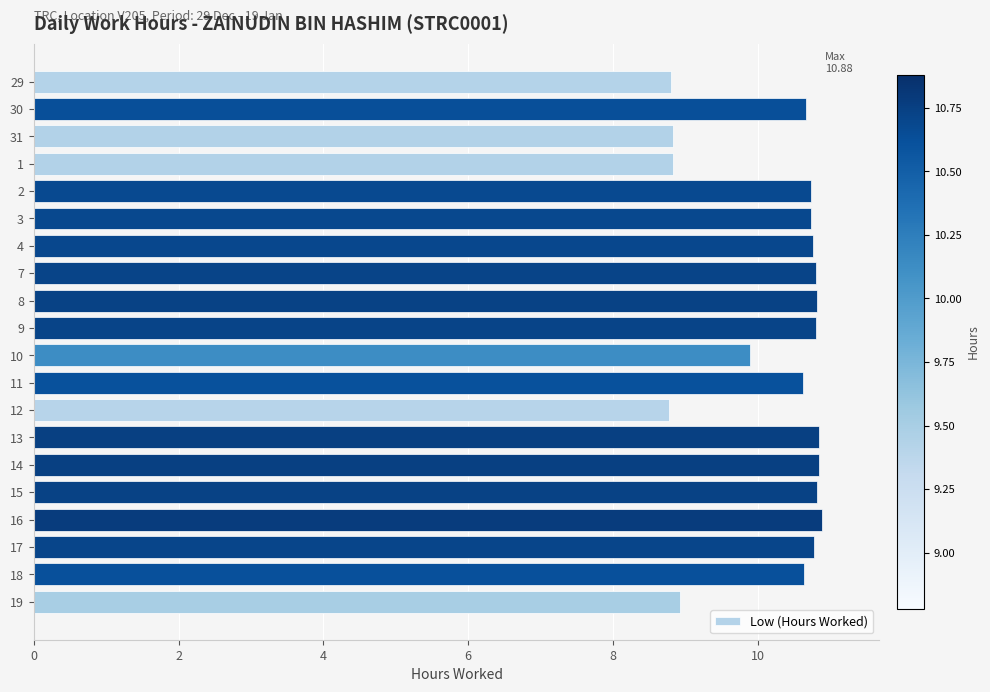

What is the ratio of the value at 16 to the value at 2?

1.0